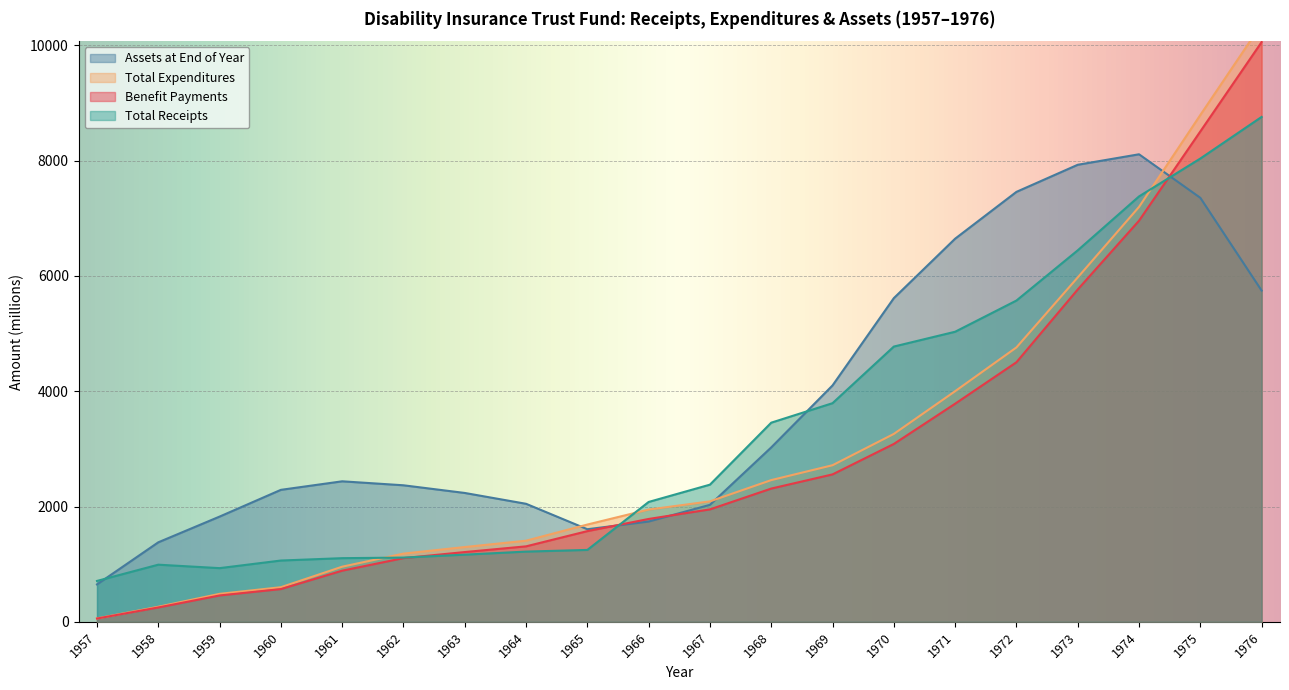

At 1971, list the series in order from smallest to largest.

Benefit Payments, Total Expenditures, Total Receipts, Assets at End of Year